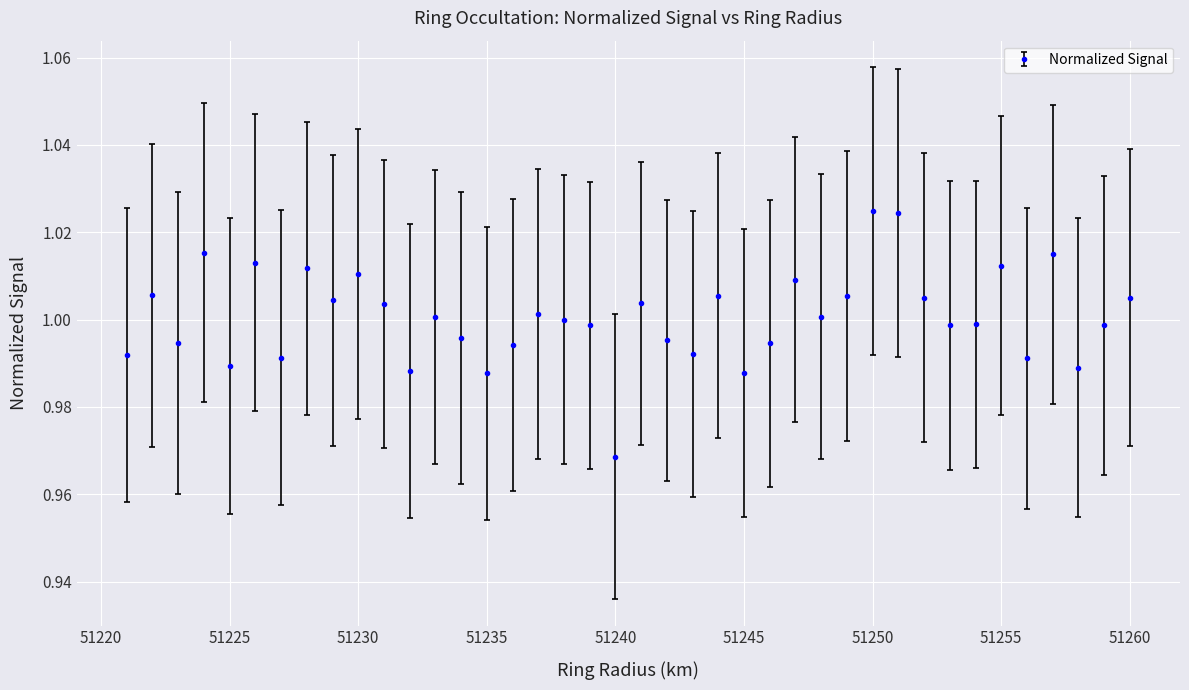

What is the sum of all values?

40.0